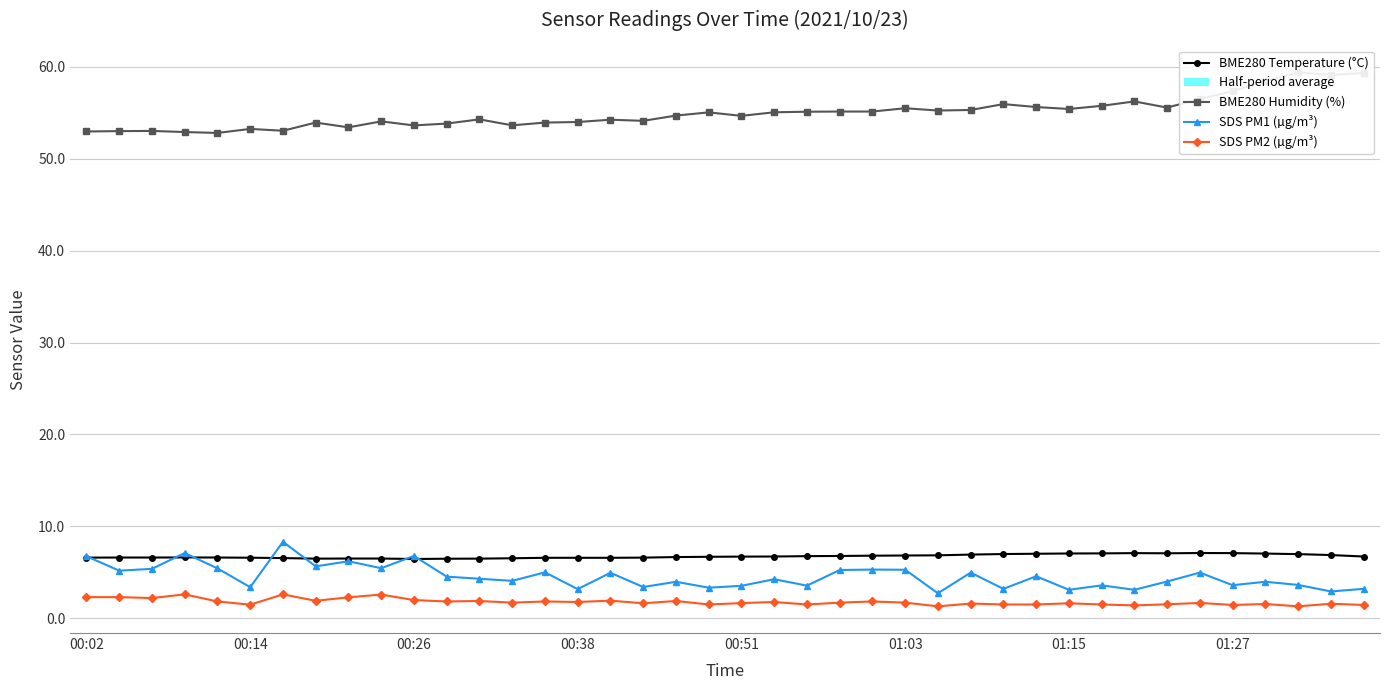

True or false: BME280 Temperature (°C) has a value of 3.6 at 26.

False